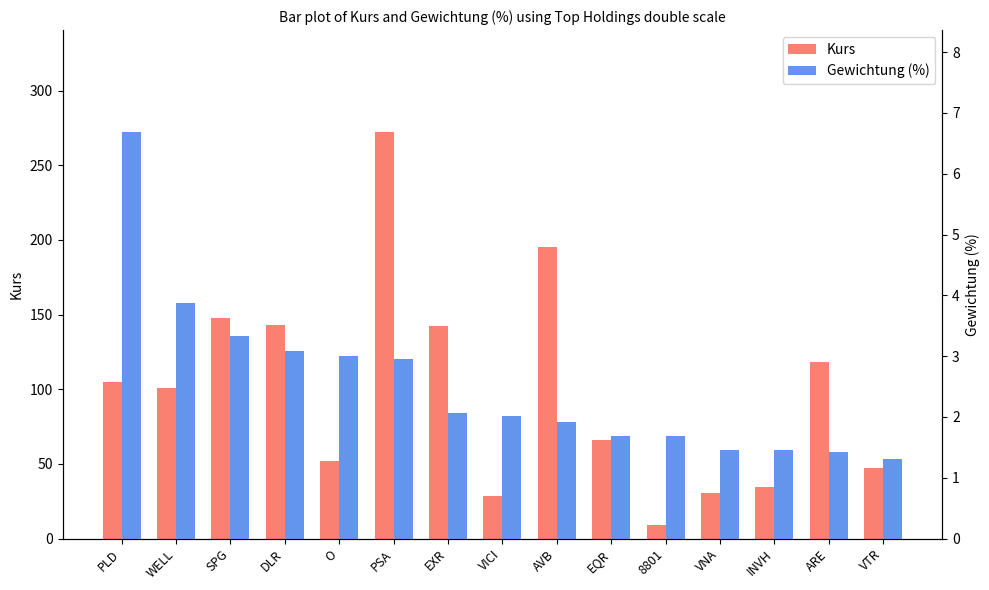

What position from the left is EXR?

7